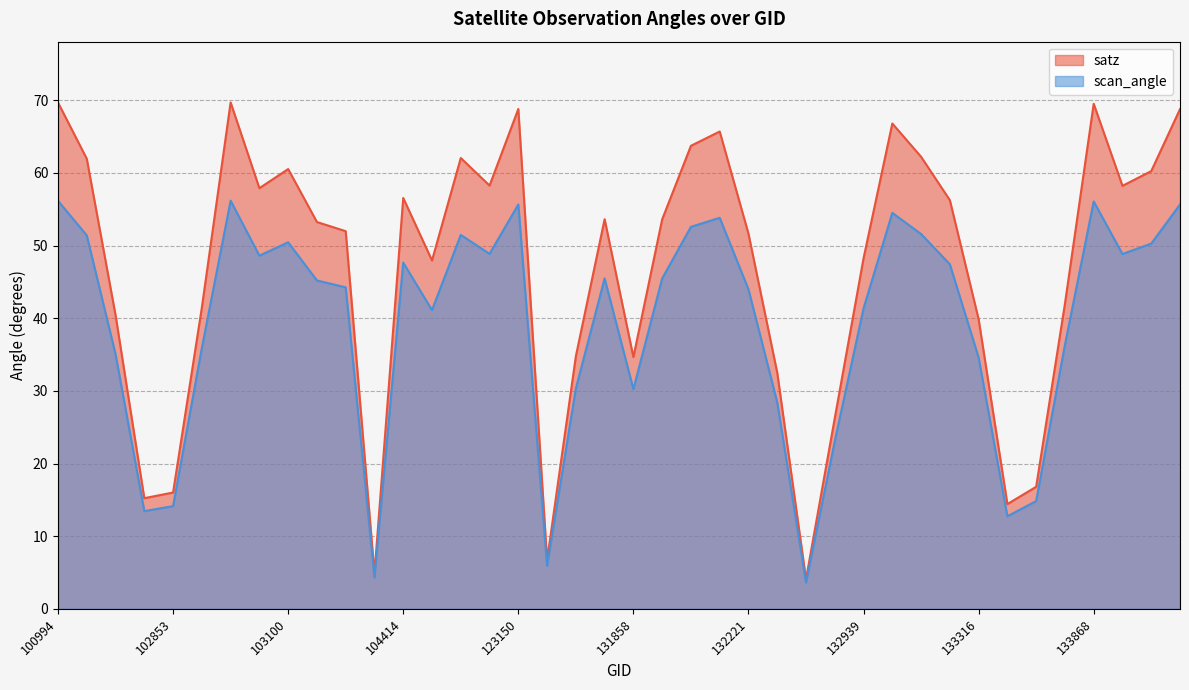

List the labels in order of satz value, smallest first.

132578, 104054, 123512, 133495, 102732, 102853, 133674, 132758, 132397, 131858, 123685, 133316, 102610, 102972, 133855, 107743, 132939, 132221, 103818, 103694, 132035, 123865, 133131, 104414, 103091, 134036, 122971, 134047, 103100, 102482, 107921, 133118, 132048, 132209, 132949, 134218, 123150, 133868, 100994, 102980